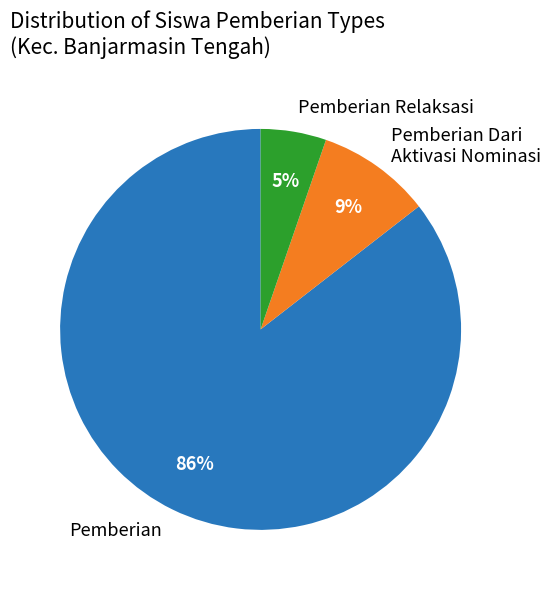

Is there a majority slice in this chart?

Yes